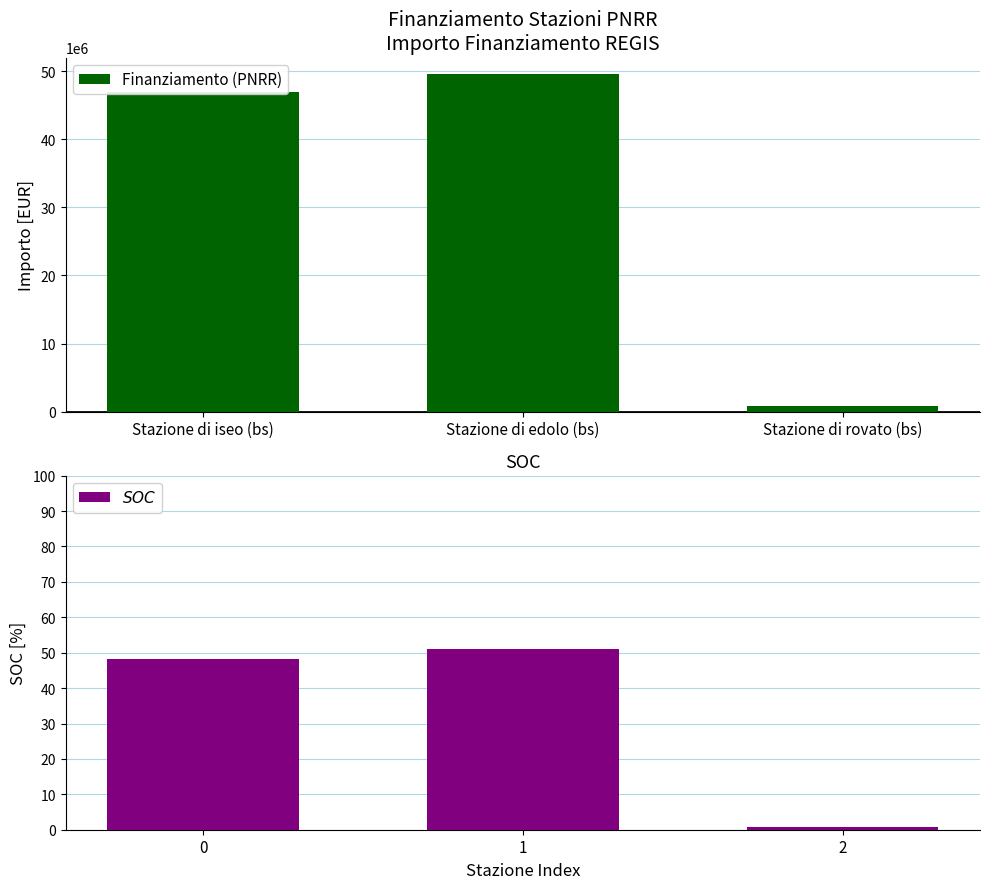

Which series has the largest total across all categories?

Finanziamento (PNRR)